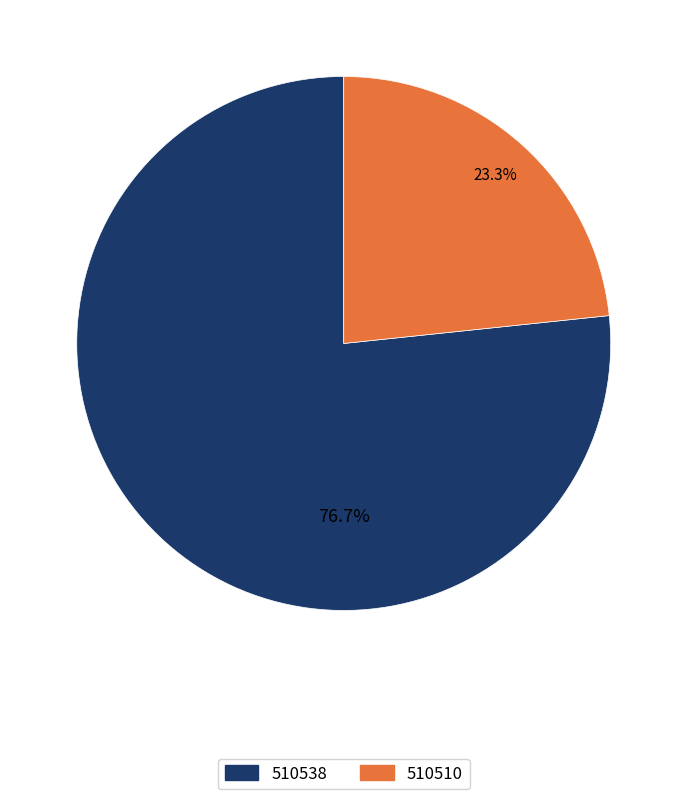

Is the sum of 510510 and 510538 greater than half?

Yes